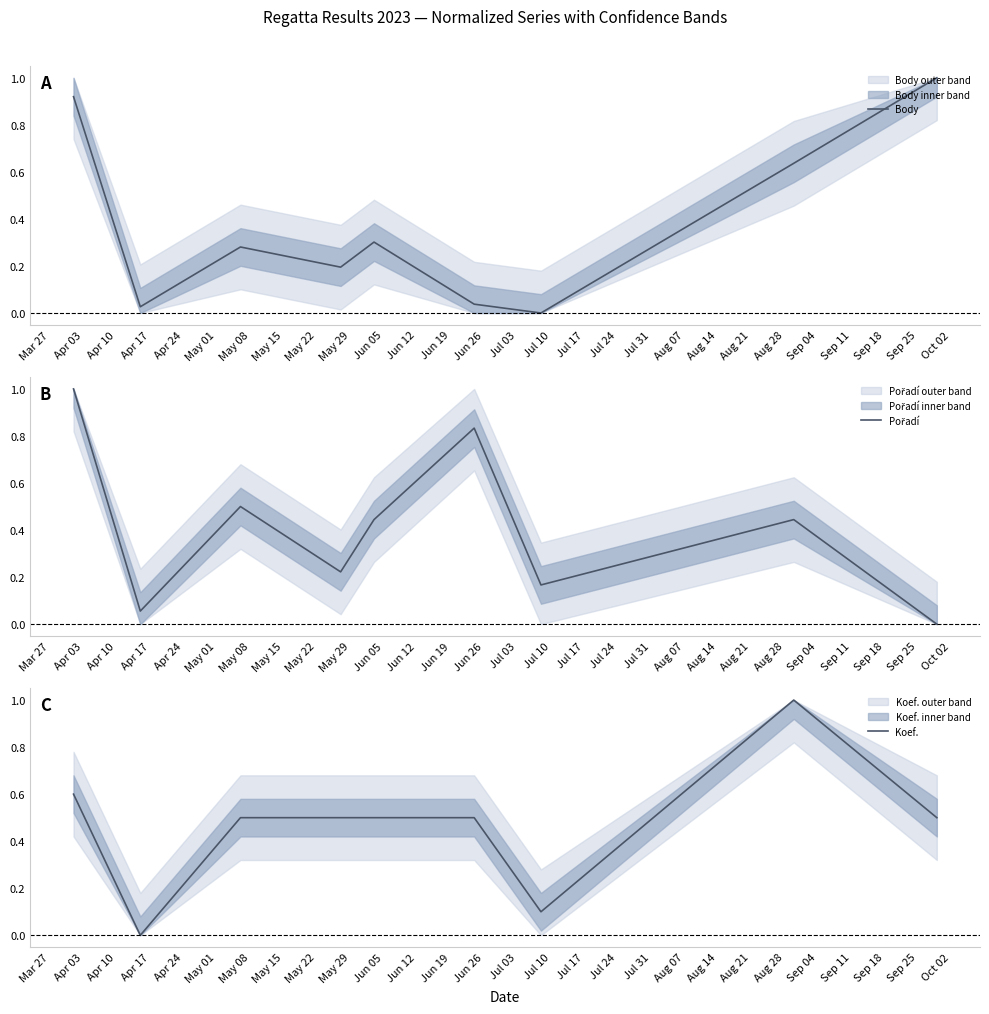

How many interior local peaks does the Body series have?

2